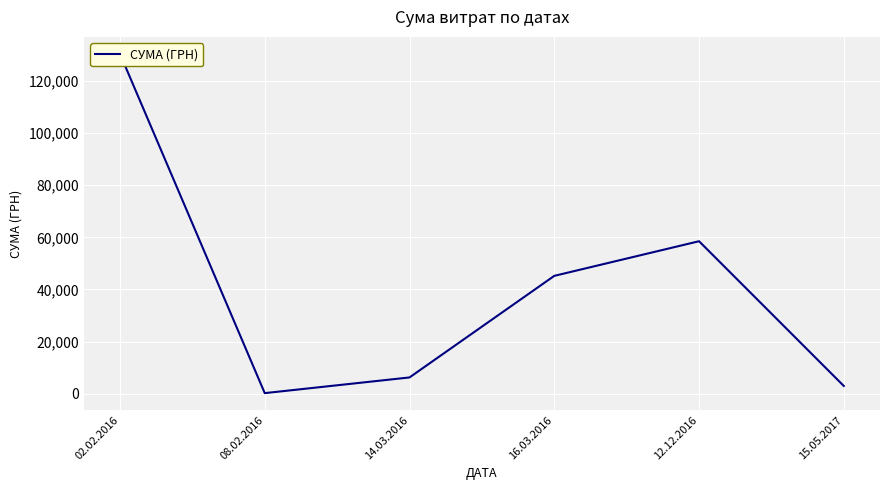

List the labels in order of value, largest first.

02.02.2016, 12.12.2016, 16.03.2016, 14.03.2016, 15.05.2017, 08.02.2016